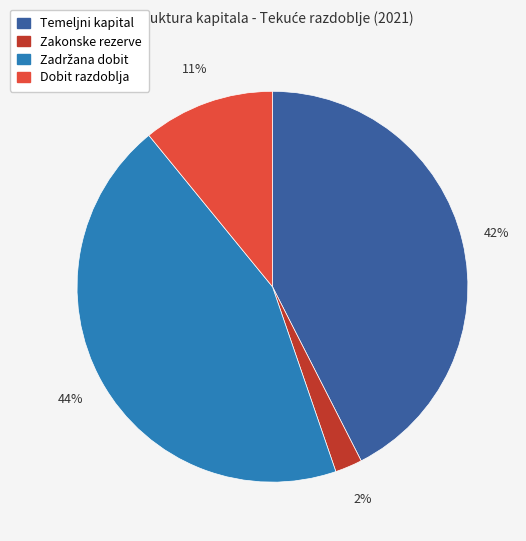

To the nearest percent, what is the difference between the largest and smallest slice percentages?

42%